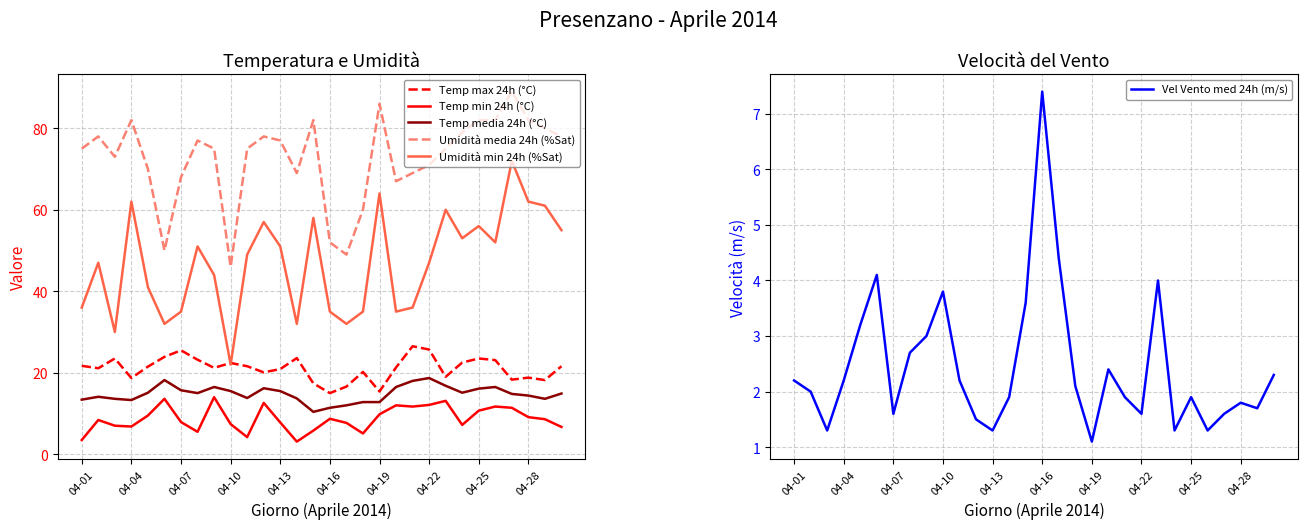

What is the lowest value of the Umidità min 24h (%Sat) series?

22.0